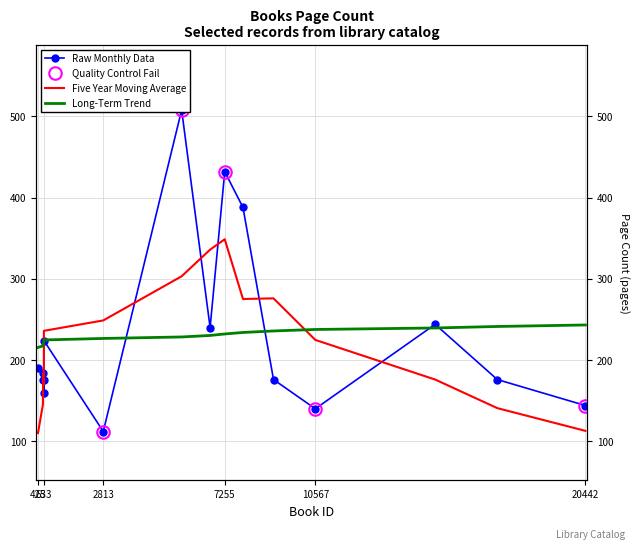

At which category does the data reach its first local valley?

638